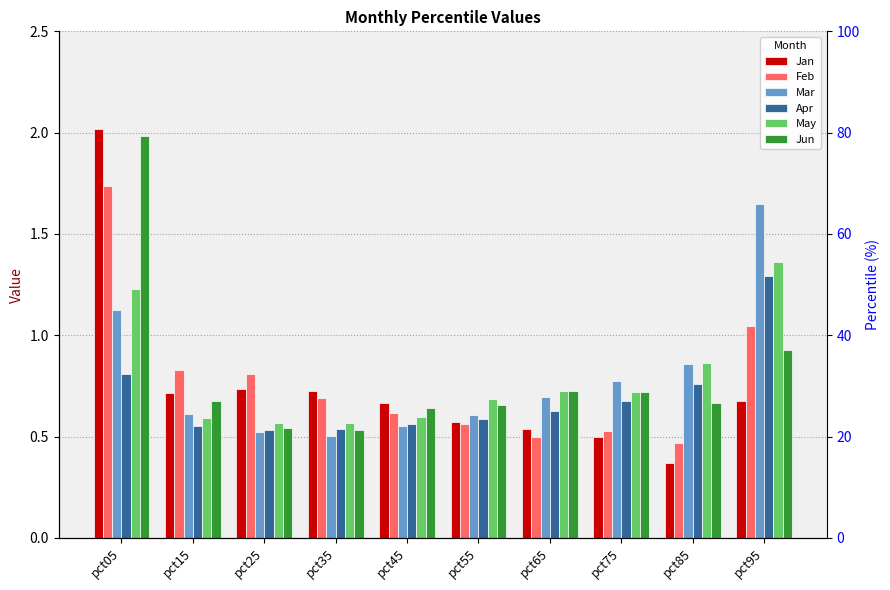

Reading left to right, what are all the values shown in this chart?

Jan: 2.0	0.7	0.7	0.7	0.7	0.6	0.5	0.5	0.4	0.7
Feb: 1.7	0.8	0.8	0.7	0.6	0.6	0.5	0.5	0.5	1.0
Mar: 1.1	0.6	0.5	0.5	0.5	0.6	0.7	0.8	0.9	1.6
Apr: 0.8	0.6	0.5	0.5	0.6	0.6	0.6	0.7	0.8	1.3
May: 1.2	0.6	0.6	0.6	0.6	0.7	0.7	0.7	0.9	1.4
Jun: 2.0	0.7	0.5	0.5	0.6	0.7	0.7	0.7	0.7	0.9